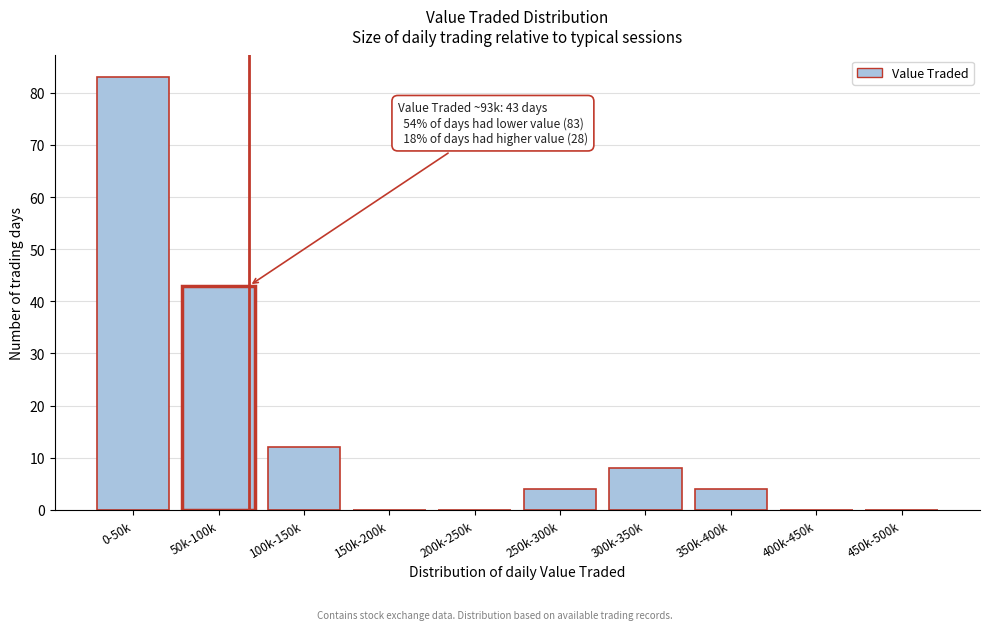

Reading right to left, transcribe all the data shown in this chart.

450k-500k=0	400k-450k=0	350k-400k=4	300k-350k=8	250k-300k=4	200k-250k=0	150k-200k=0	100k-150k=12	50k-100k=43	0-50k=83